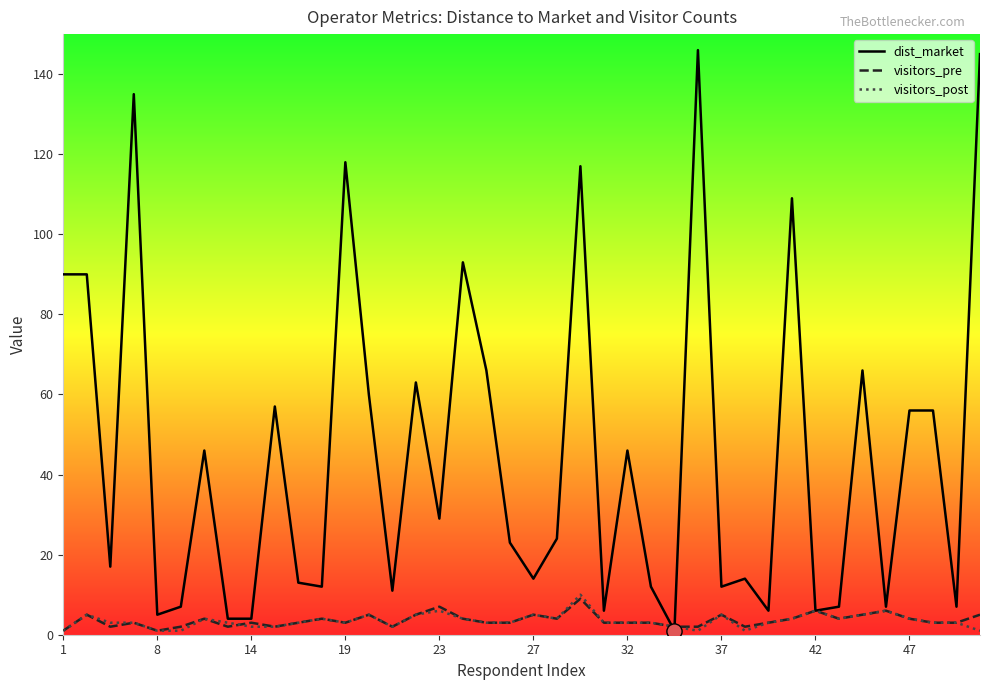

At how many categories does at least one series exceed 141?

2